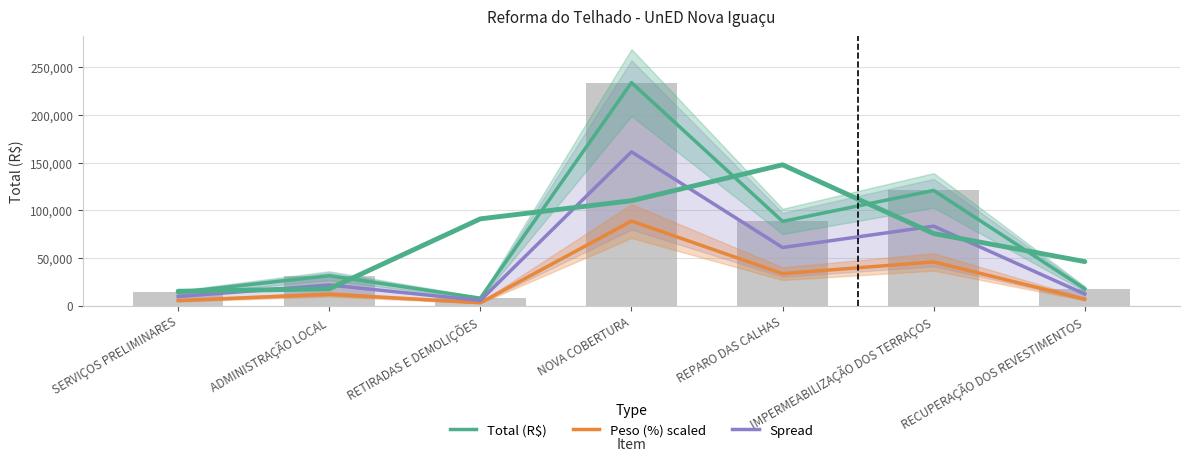

What is the sum of the Total (R$) values at ADMINISTRAÇÃO LOCAL and REPARO DAS CALHAS?

119625.3